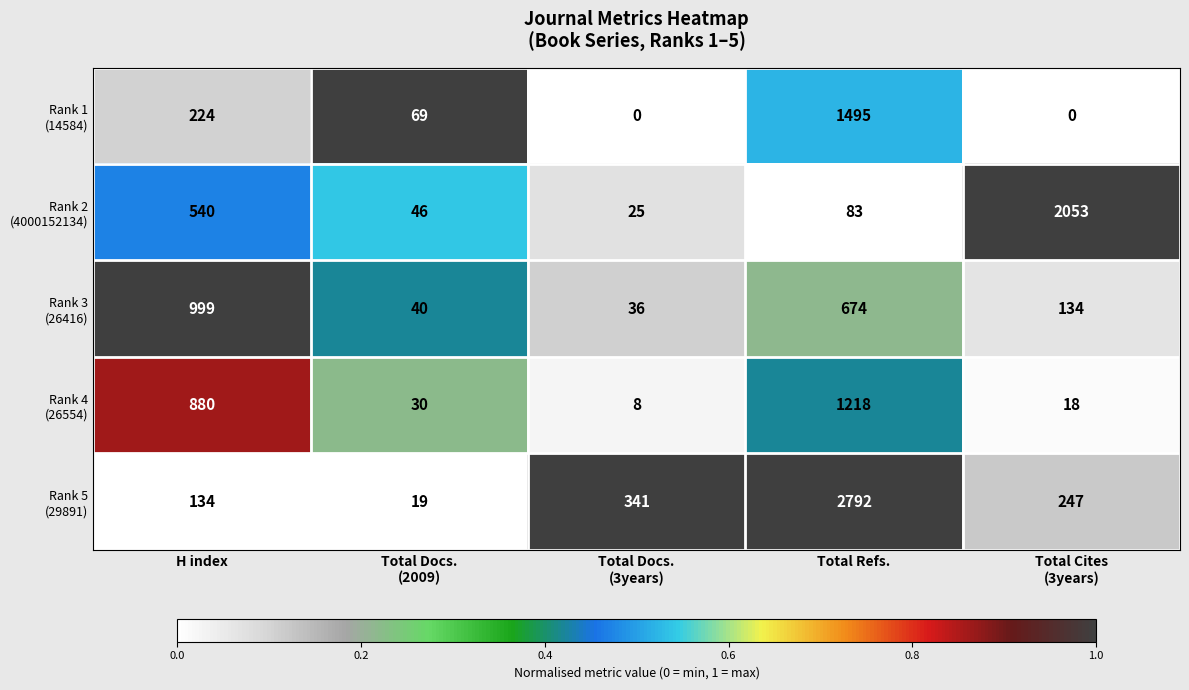

What is the difference between the highest and lowest values at H index?

865